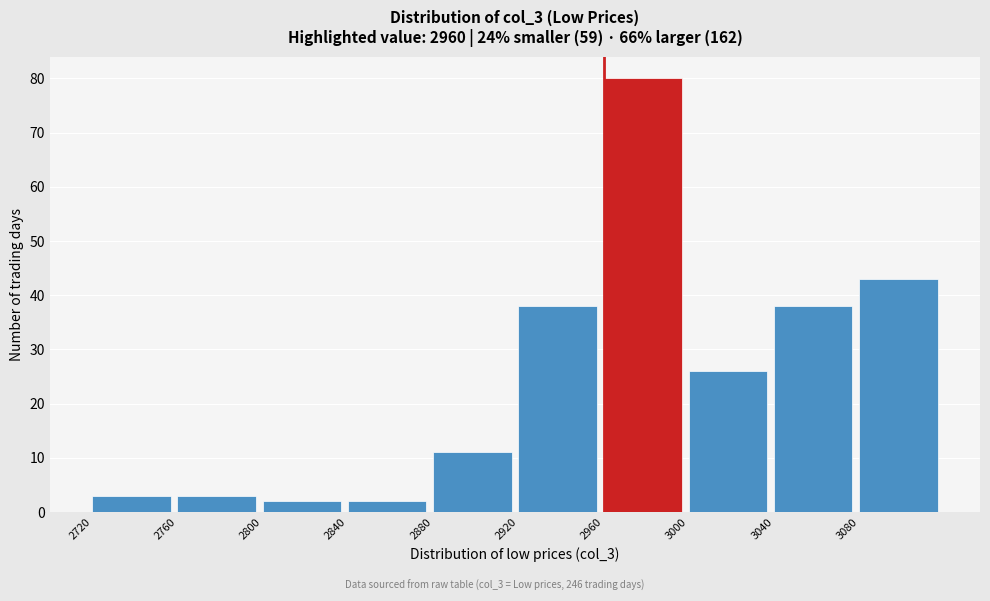

Which range on the x-axis has the tallest bar?

2960 to 3000